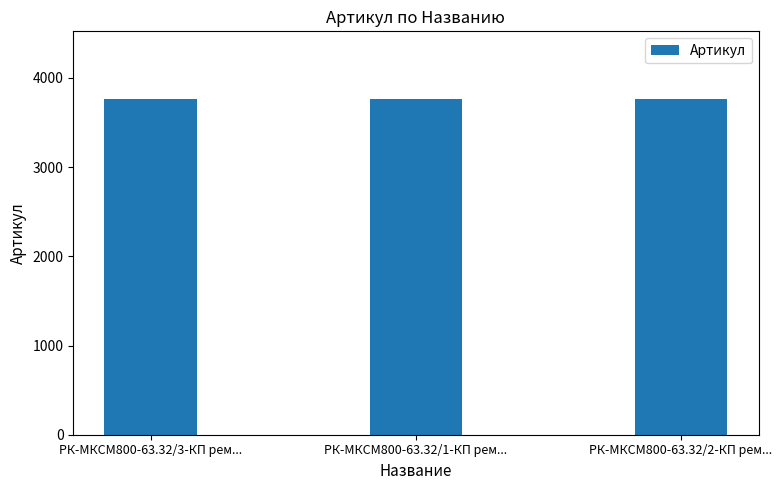

Does the chart contain stacked bars?

No